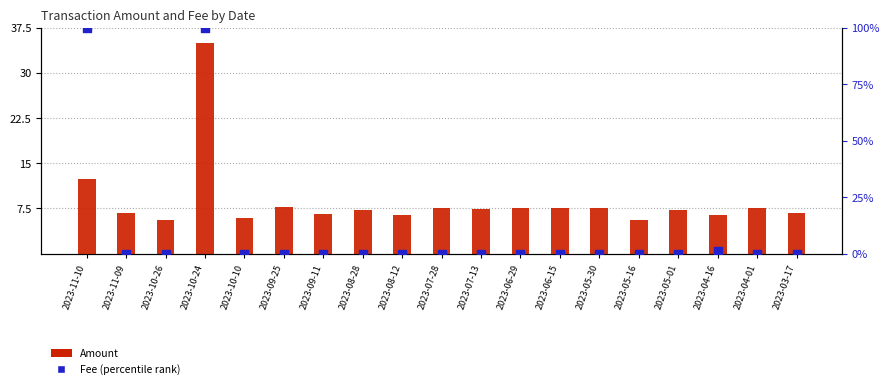

Is the value of Amount at 2023-03-17 greater than the value of Fee (percentile rank) at 2023-07-28?

Yes